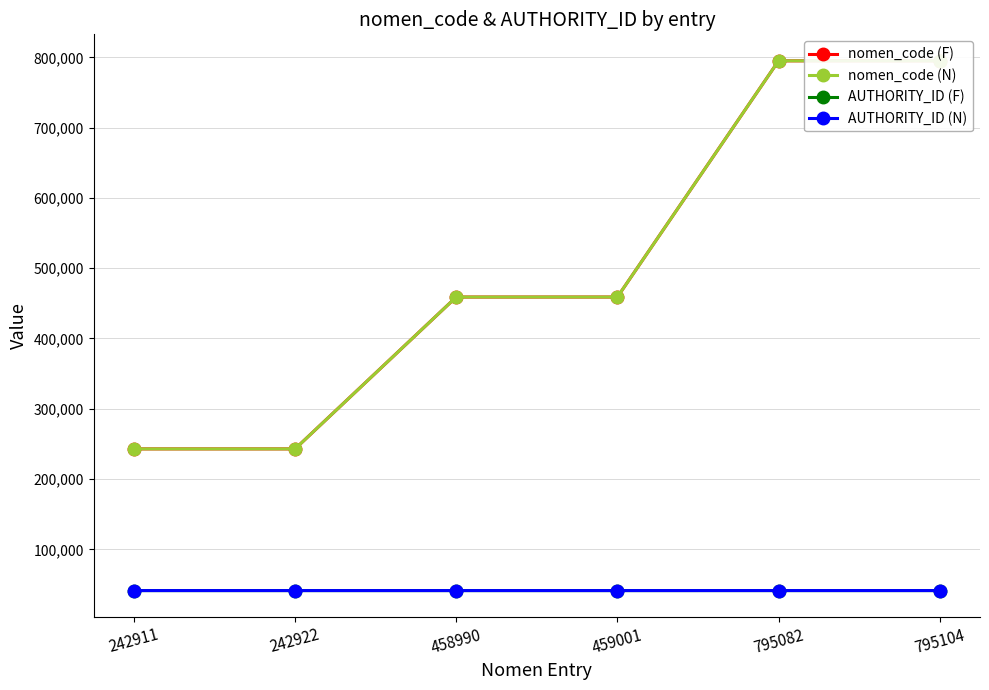

At which label is nomen_code (F) closest to 519007?

459001